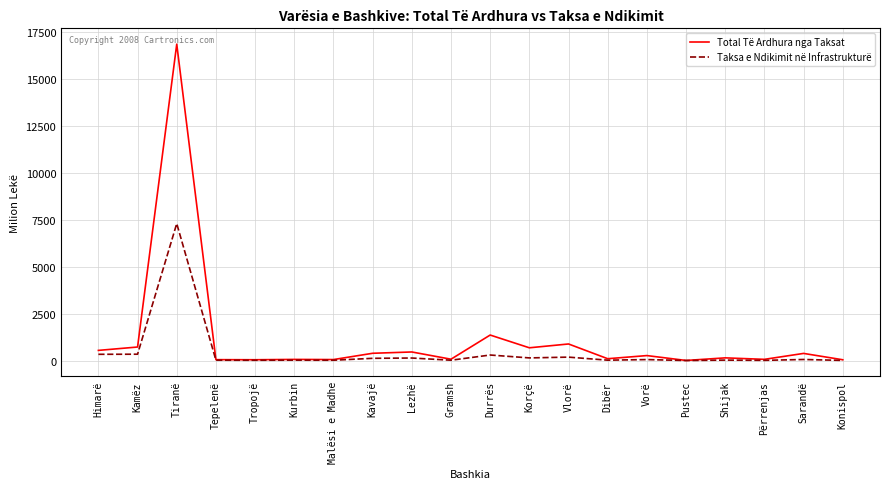

Rank the series by their average value, from highest to lowest.

Total Të Ardhura nga Taksat, Taksa e Ndikimit në Infrastrukturë